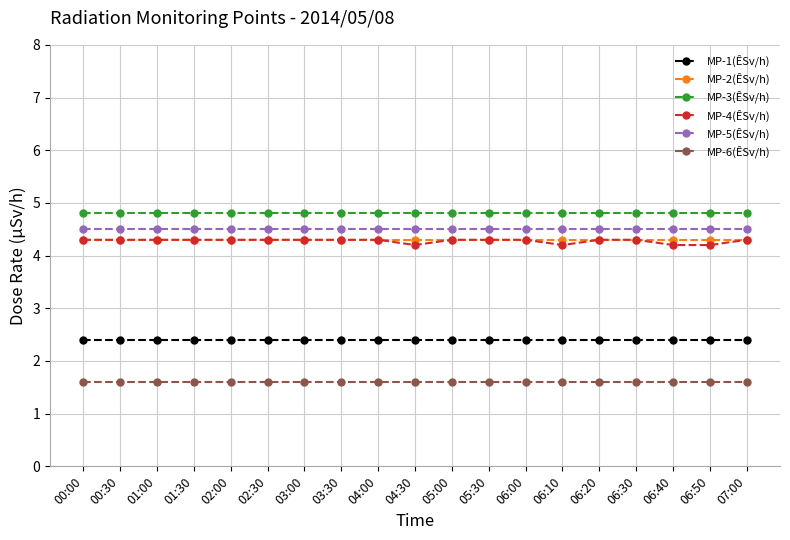

Reading left to right, list all the values displayed in this chart.

MP-1(ÊSv/h): 00:00=2.4	00:30=2.4	01:00=2.4	01:30=2.4	02:00=2.4	02:30=2.4	03:00=2.4	03:30=2.4	04:00=2.4	04:30=2.4	05:00=2.4	05:30=2.4	06:00=2.4	06:10=2.4	06:20=2.4	06:30=2.4	06:40=2.4	06:50=2.4	07:00=2.4
MP-2(ÊSv/h): 00:00=4.3	00:30=4.3	01:00=4.3	01:30=4.3	02:00=4.3	02:30=4.3	03:00=4.3	03:30=4.3	04:00=4.3	04:30=4.3	05:00=4.3	05:30=4.3	06:00=4.3	06:10=4.3	06:20=4.3	06:30=4.3	06:40=4.3	06:50=4.3	07:00=4.3
MP-3(ÊSv/h): 00:00=4.8	00:30=4.8	01:00=4.8	01:30=4.8	02:00=4.8	02:30=4.8	03:00=4.8	03:30=4.8	04:00=4.8	04:30=4.8	05:00=4.8	05:30=4.8	06:00=4.8	06:10=4.8	06:20=4.8	06:30=4.8	06:40=4.8	06:50=4.8	07:00=4.8
MP-4(ÊSv/h): 00:00=4.3	00:30=4.3	01:00=4.3	01:30=4.3	02:00=4.3	02:30=4.3	03:00=4.3	03:30=4.3	04:00=4.3	04:30=4.2	05:00=4.3	05:30=4.3	06:00=4.3	06:10=4.2	06:20=4.3	06:30=4.3	06:40=4.2	06:50=4.2	07:00=4.3
MP-5(ÊSv/h): 00:00=4.5	00:30=4.5	01:00=4.5	01:30=4.5	02:00=4.5	02:30=4.5	03:00=4.5	03:30=4.5	04:00=4.5	04:30=4.5	05:00=4.5	05:30=4.5	06:00=4.5	06:10=4.5	06:20=4.5	06:30=4.5	06:40=4.5	06:50=4.5	07:00=4.5
MP-6(ÊSv/h): 00:00=1.6	00:30=1.6	01:00=1.6	01:30=1.6	02:00=1.6	02:30=1.6	03:00=1.6	03:30=1.6	04:00=1.6	04:30=1.6	05:00=1.6	05:30=1.6	06:00=1.6	06:10=1.6	06:20=1.6	06:30=1.6	06:40=1.6	06:50=1.6	07:00=1.6